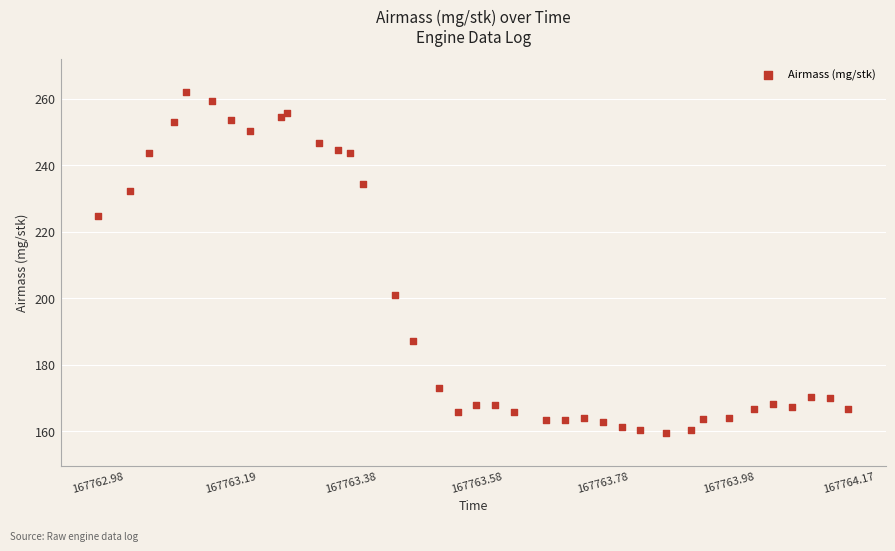

What is the range of X values (max minus min)?

1.2